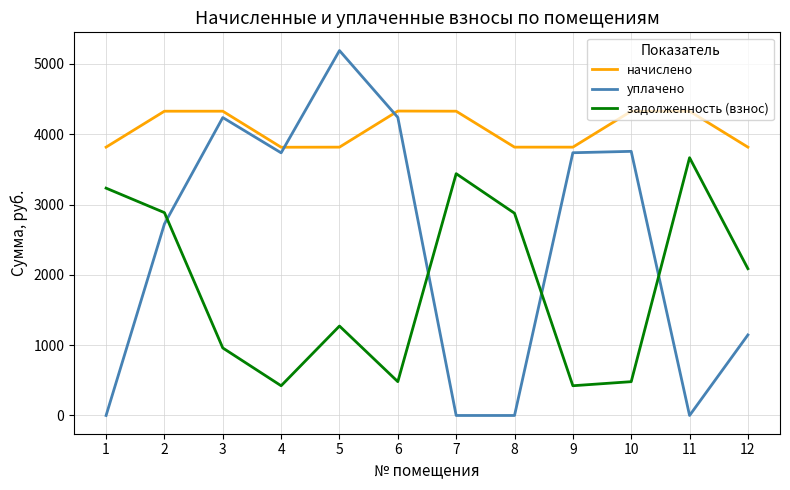

True or false: начислено and задолженность (взнос) cross at least once.

False